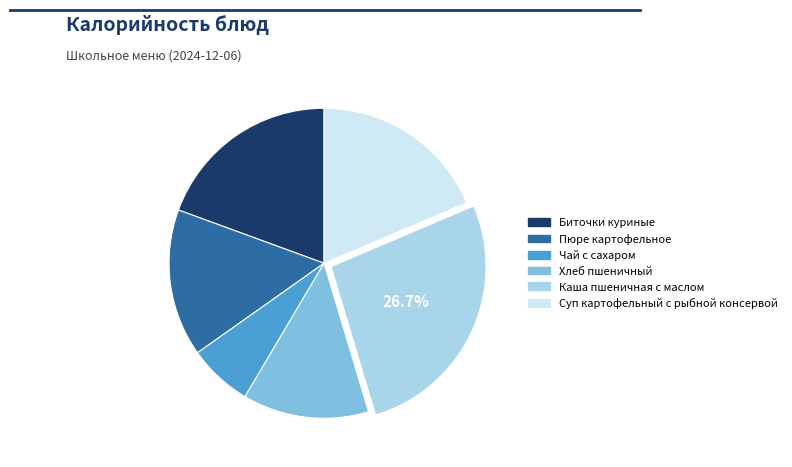

To the nearest percent, what is the combined percentage of Чай с сахаром and Хлеб пшеничный?

20%